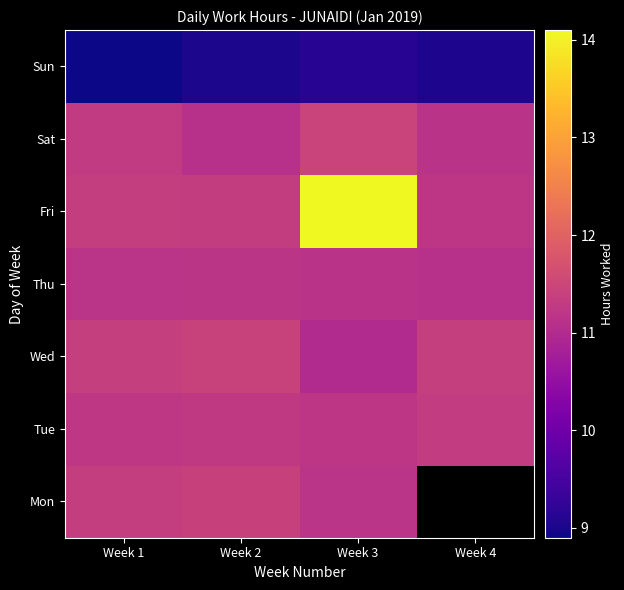

The Wed series shows 6.0 at Week 4. True or false?

False